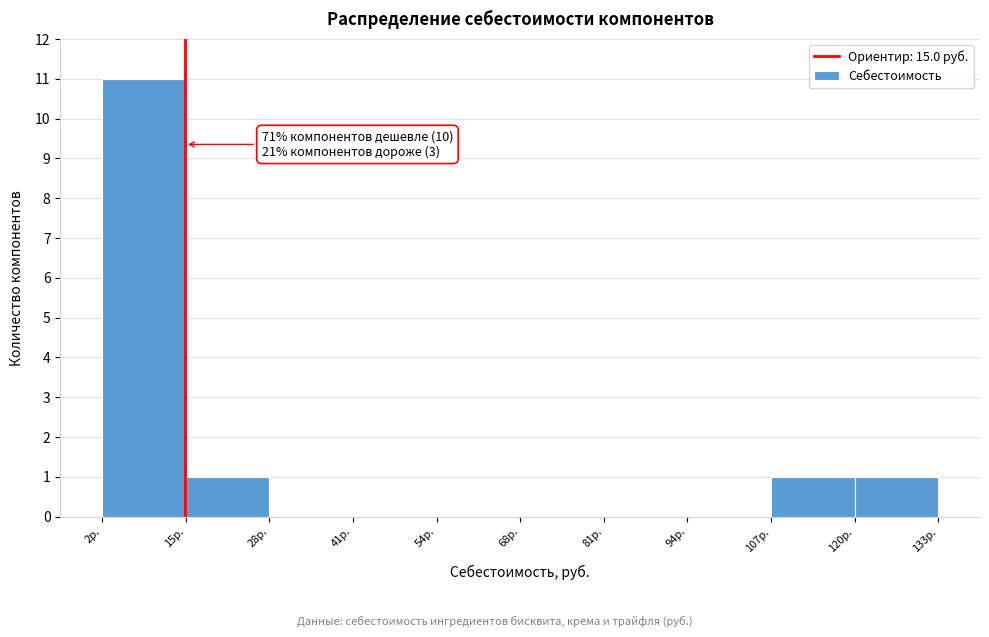

Over which range of the x-axis is the bar tallest?

2 to 16